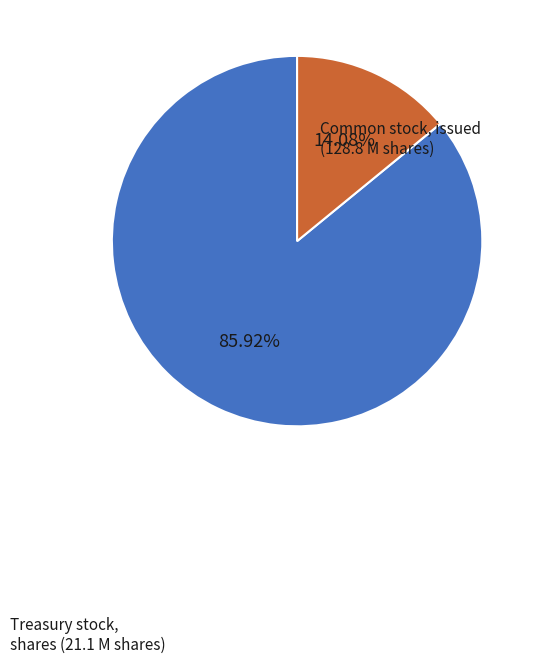

Is there any slice that represents more than half of the pie?

Yes